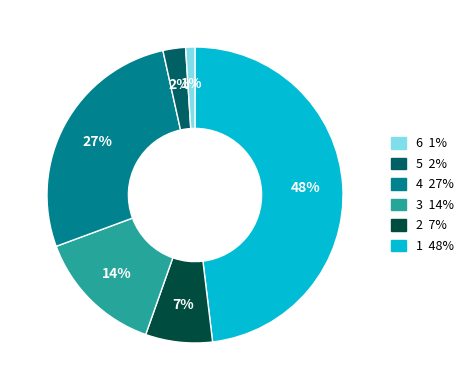

To the nearest percent, what is the average slice percentage?

17%